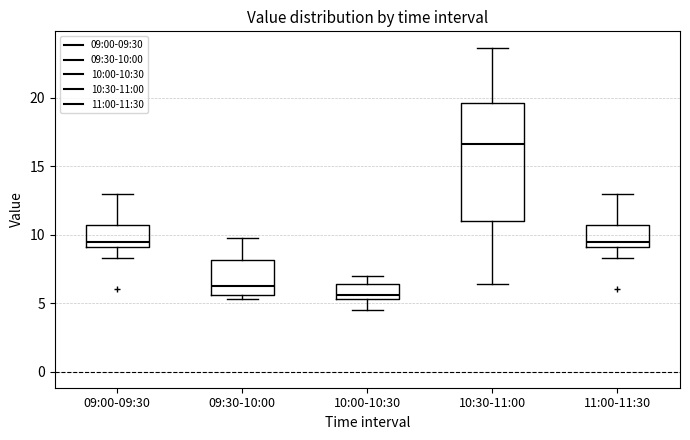

Reading left to right, transcribe this box plot: for each box, give where its median line is, the range the box spans, and where its two whiskers end, as read against the y-axis. The values are not printed on the chart, so give them approximately, as read against the axis.

09:00-09:30: median 9.5, box 9.0 to 10.5, whiskers 8.5 to 13.0
09:30-10:00: median 6.5, box 5.5 to 8.0, whiskers 5.5 (just below the box's lower edge) to 10.0
10:00-10:30: median 5.5 (just above the box's lower edge), box 5.5 to 6.5, whiskers 4.5 to 7.0
10:30-11:00: median 16.5, box 11.0 to 19.5, whiskers 6.5 to 23.5
11:00-11:30: median 9.5, box 9.0 to 10.5, whiskers 8.5 to 13.0